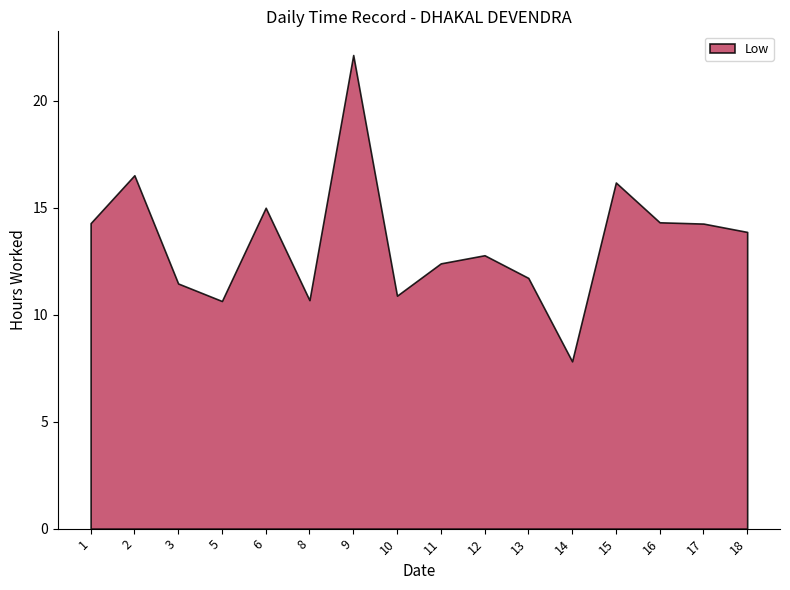

Is it true that the value at 10 is 3.4?

False